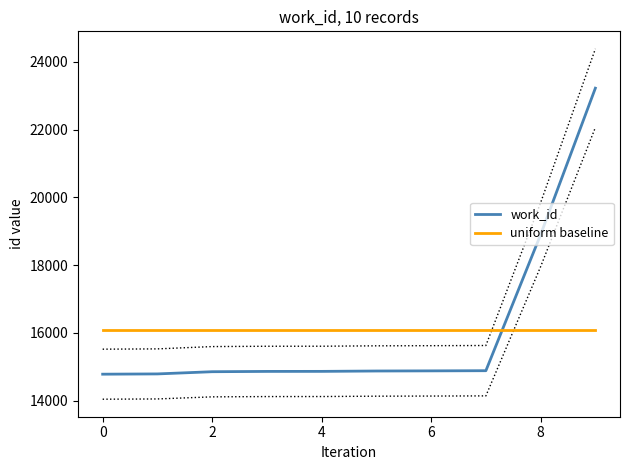

What are all the series names shown in the legend?

work_id, uniform baseline